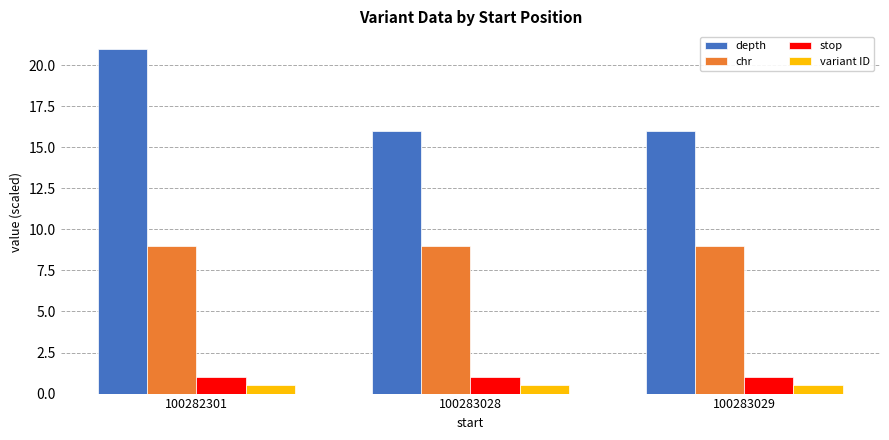

Which series has the widest spread of values?

depth